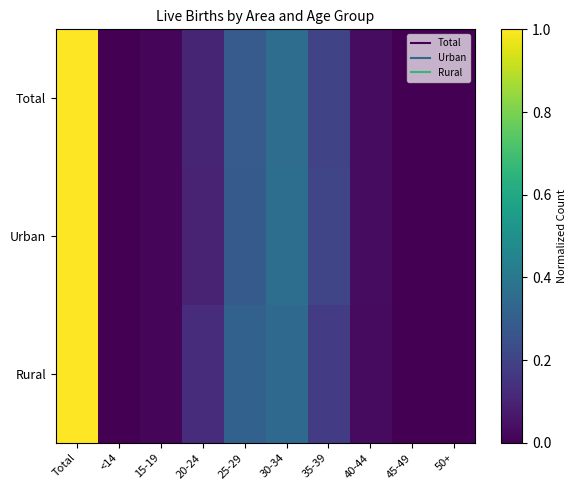

Rank the series by their maximum value, from lowest to highest.

Total, Urban, Rural